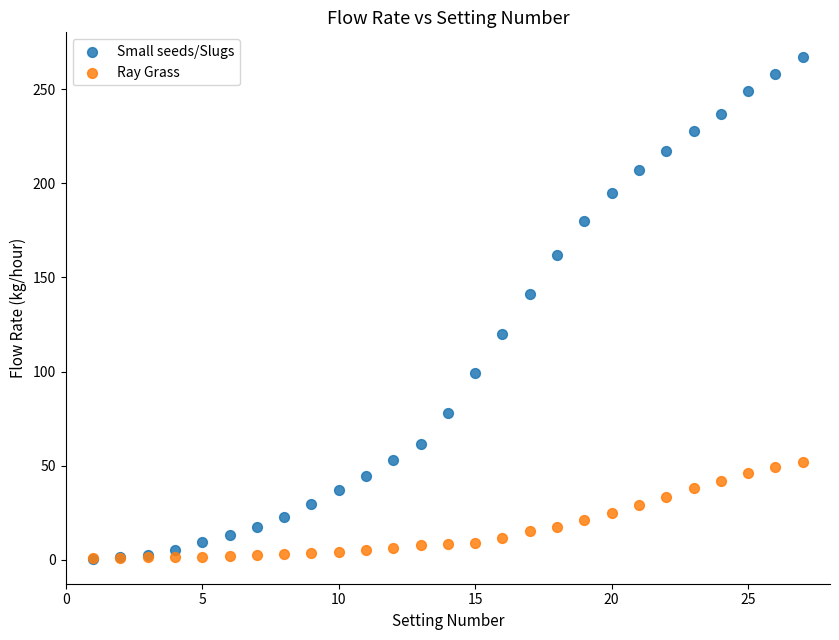

What are all the series names shown in the legend?

Small seeds/Slugs, Ray Grass